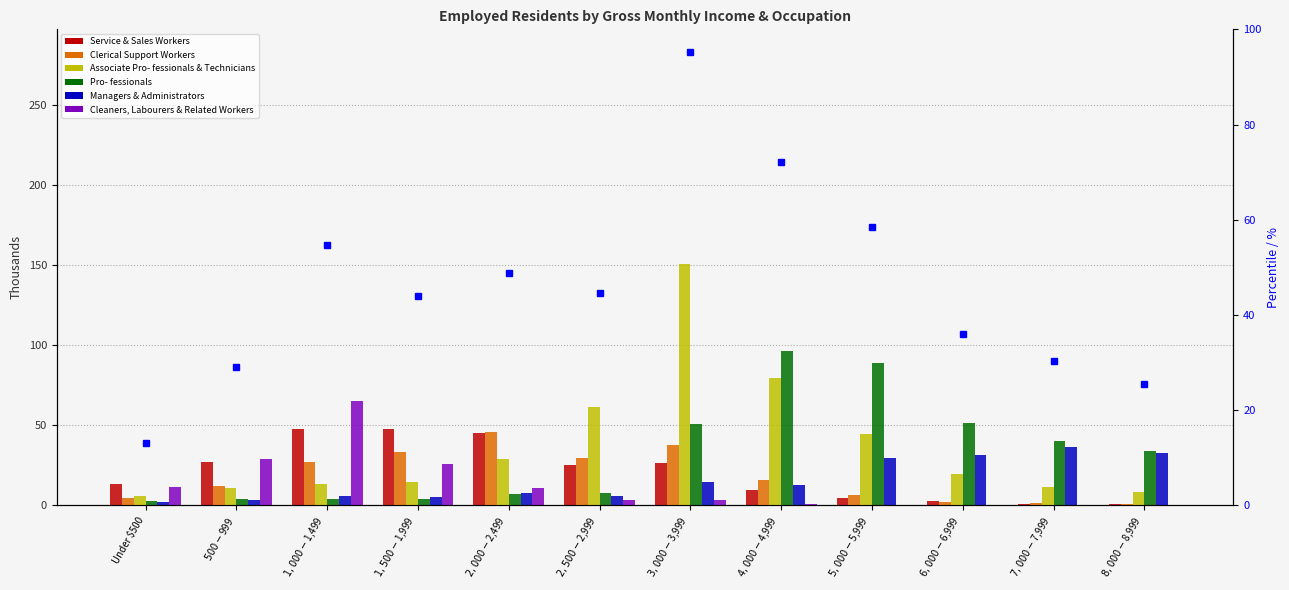

At which label is Pro- fessionals closest to 49?

$3,000-$3,999